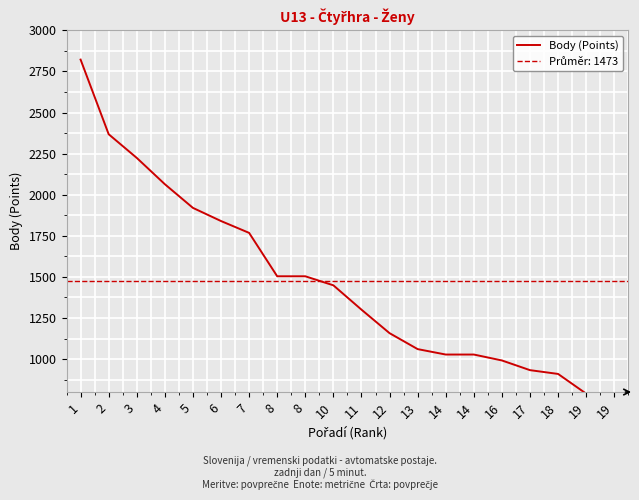

Rank the categories by value from lowest to highest.

19, 19, 18, 17, 16, 14, 14, 13, 12, 11, 10, 8, 8, 7, 6, 5, 4, 3, 2, 1